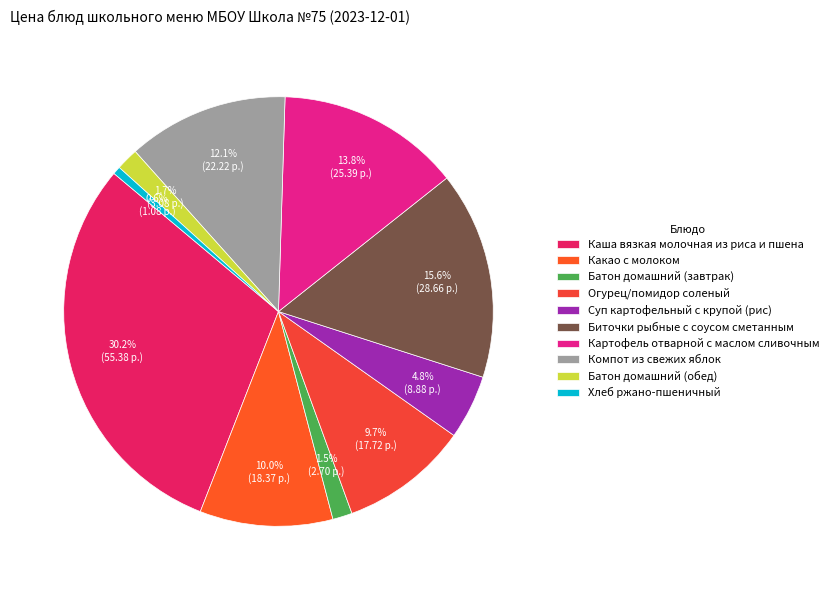

The Батон домашний (завтрак) slice represents 1% of the pie. True or false?

True